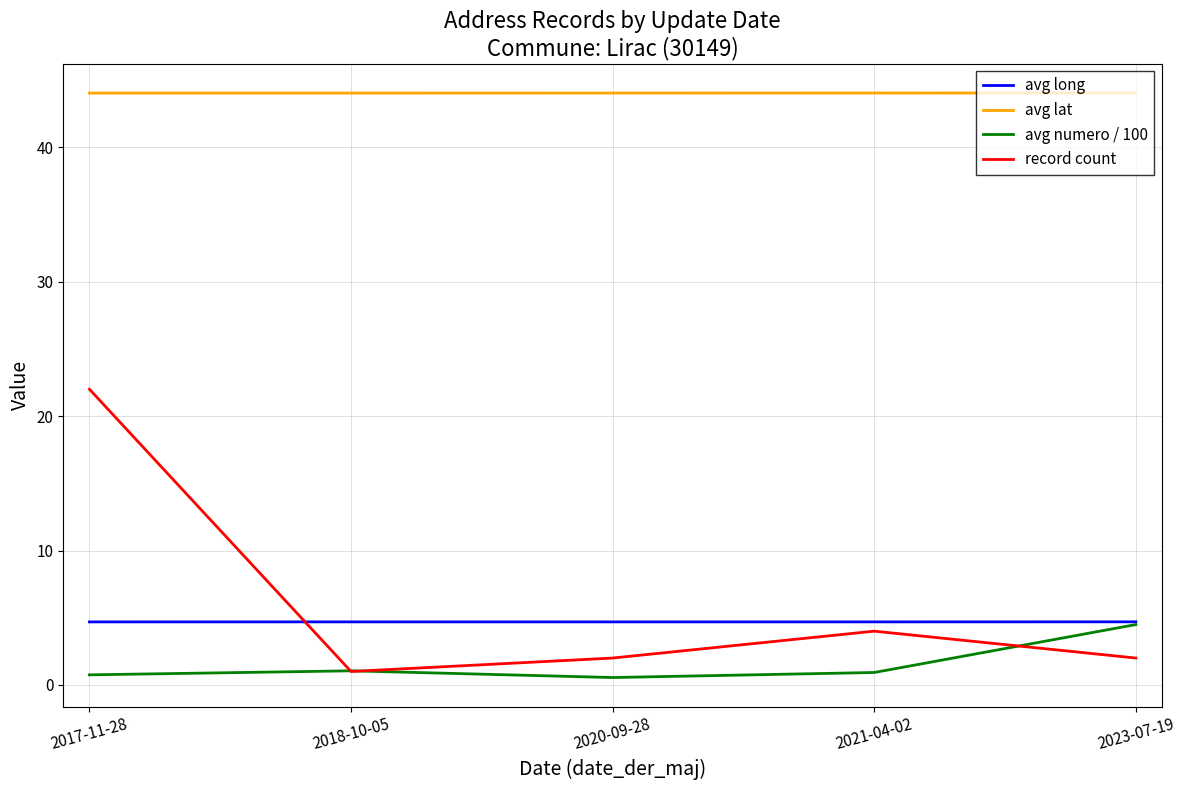

What value does the avg lat series have at 2021-04-02?

44.0